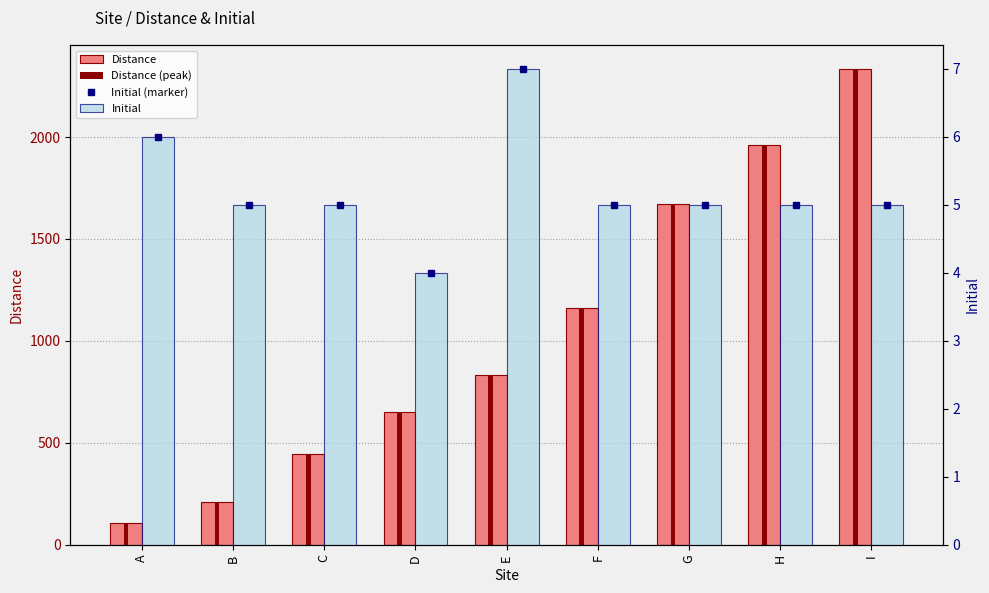

What is the total value across all series at C?

455.7